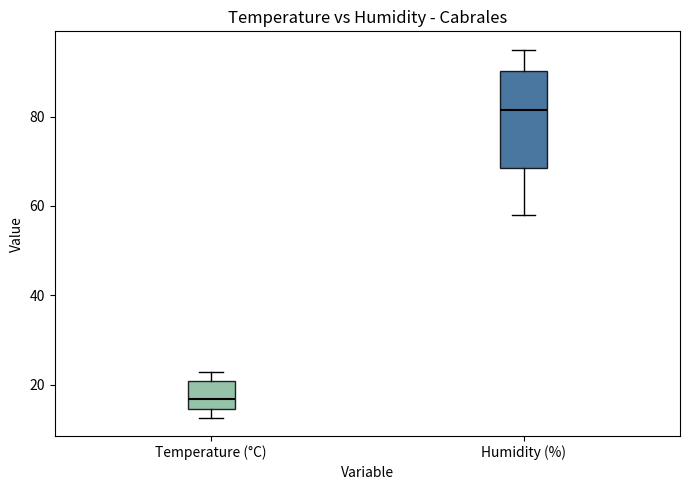

Where does the median line of the box for Humidity (%) sit on the y-axis? The values are not printed on the chart, so give them approximately, as read against the axis.

82